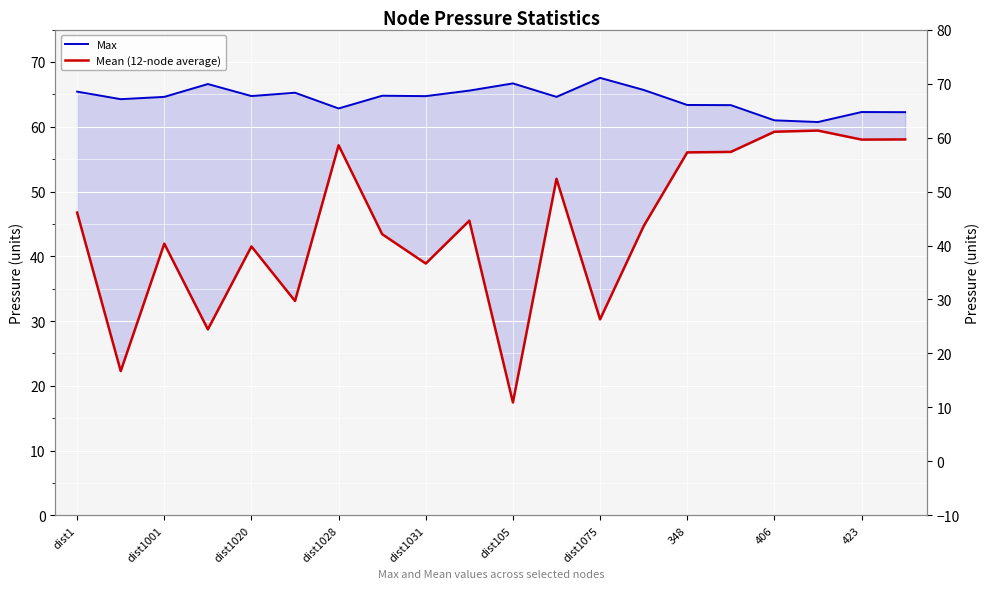

What is the smallest value displayed?

17.4